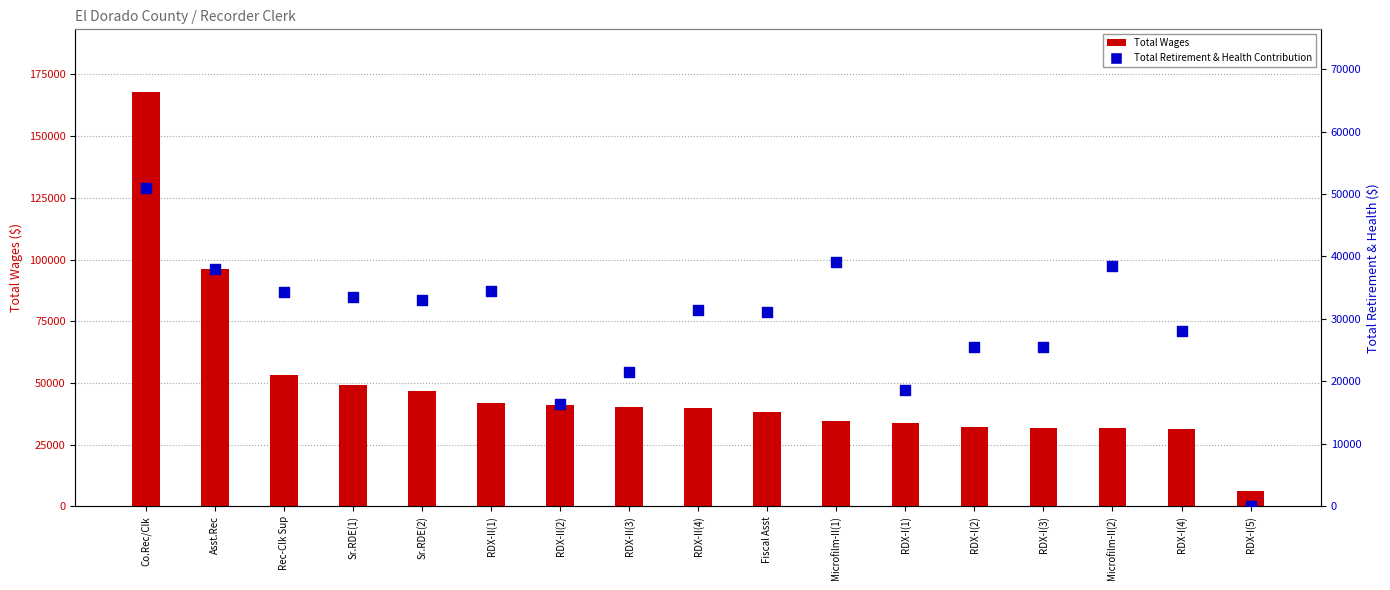

Which series has the widest spread of Y values?

Total Wages